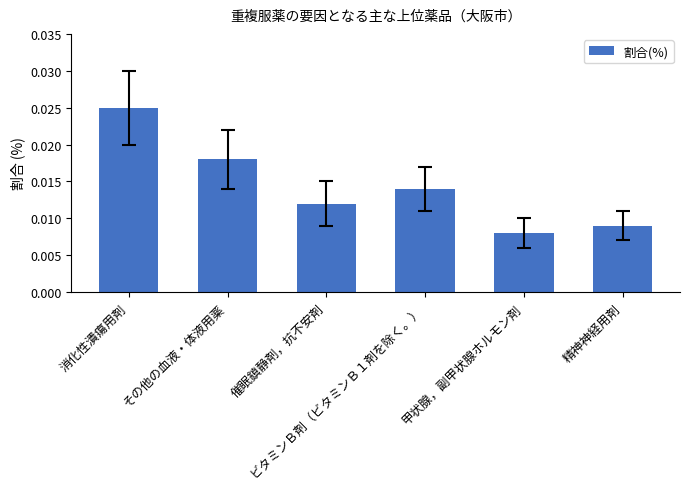

Where is the data nearest to the value 0?

甲状腺，副甲状腺ホルモン剤